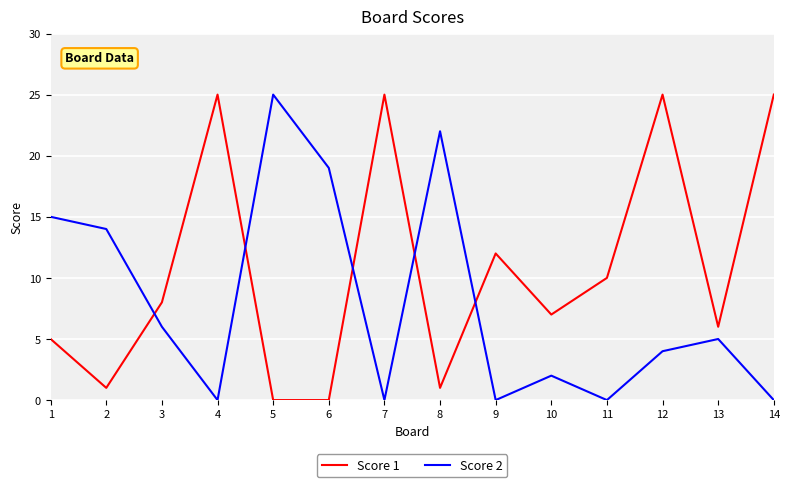

Which series changed the most between 1 and 5?

Score 2